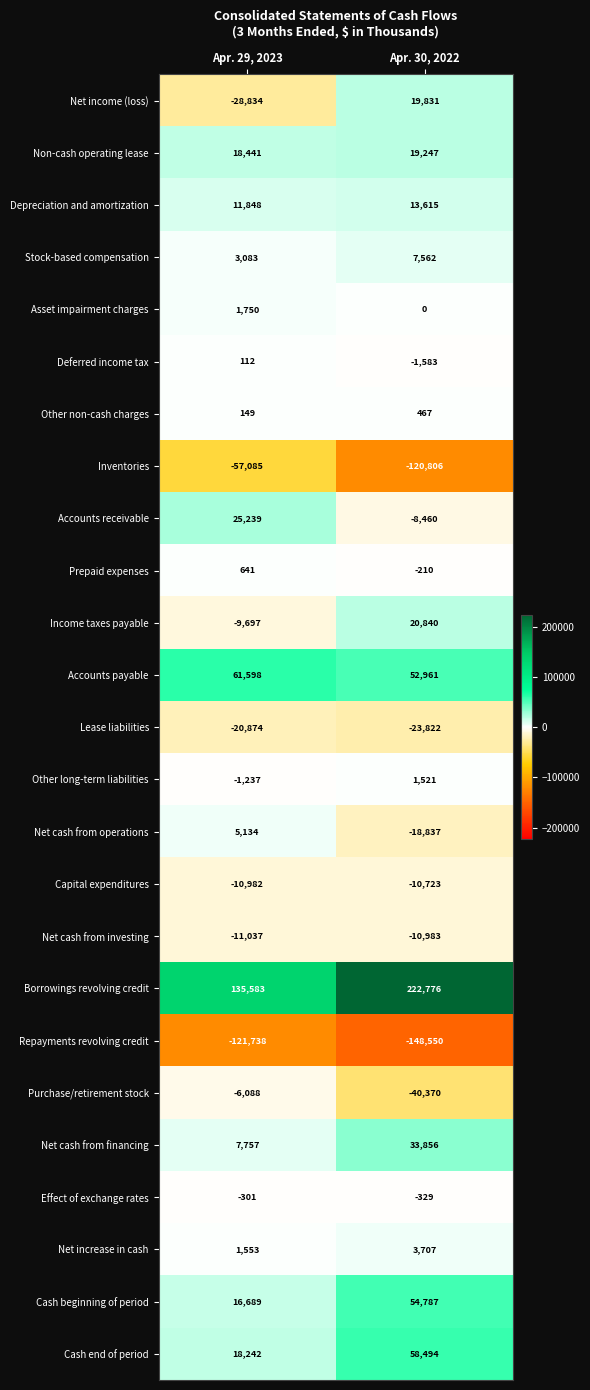

What is the sum of all Purchase/retirement stock values?

-46458